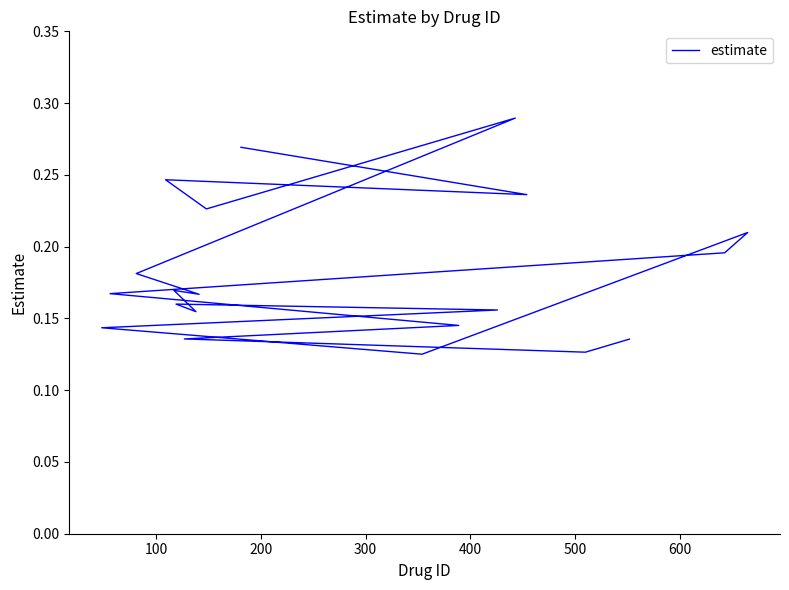

What is the difference between the maximum and minimum values?

0.2